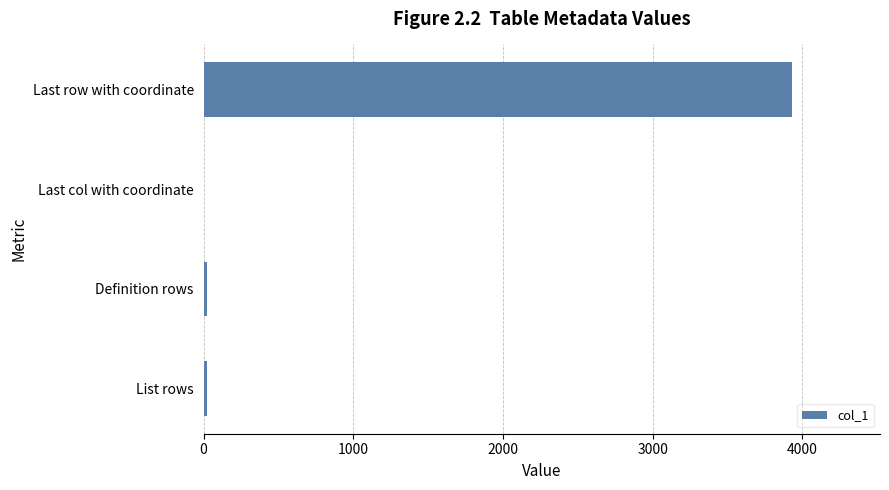

How many distinct data groups are displayed?

1